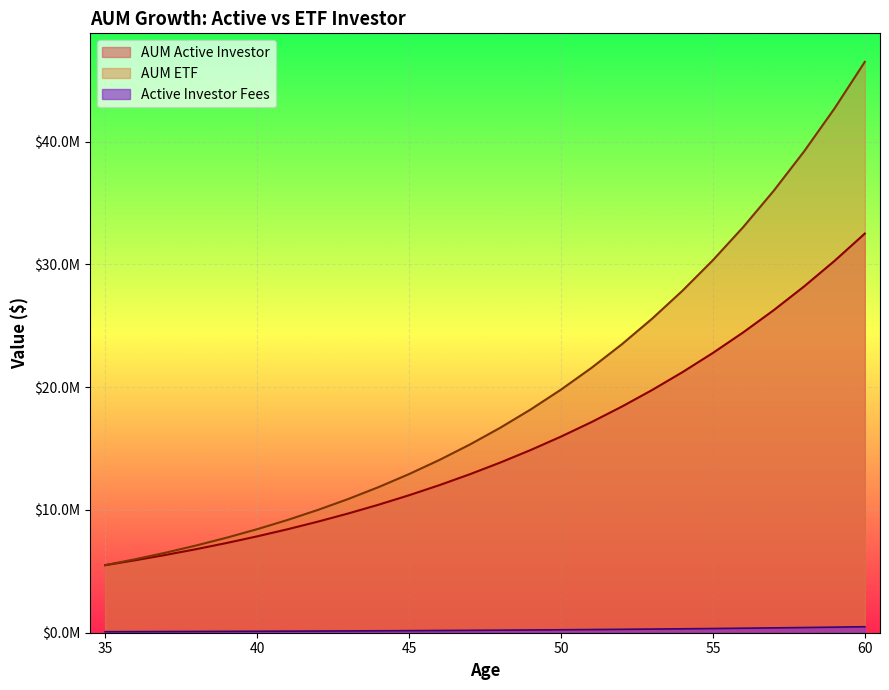

Reading left to right, transcribe all the data shown in this chart.

AUM Active Investor: 35=5500000.0	36=5905075.0	37=6339983.8	38=6806923.6	39=7308253.5	40=7846506.4	41=8424401.6	42=9044858.7	43=9711012.6	44=10426228.7	45=11194120.4	46=12018567.4	47=12903734.9	48=13854094.9	49=14874449.0	50=15969952.2	51=17146139.2	52=18408952.3	53=19764771.7	54=21220447.1	55=22783333.0	56=24461325.5	57=26262902.1	58=28197164.9	59=30273886.1	60=32503557.8
AUM ETF: 35=5500000.0	36=5990204.0	37=6524098.9	38=7105578.8	39=7738884.8	40=8428636.1	41=9179863.6	42=9998046.5	43=10889152.4	44=11859680.8	45=12916710.4	46=14067951.0	47=15321799.3	48=16687400.6	49=18174715.3	50=19794591.3	51=21558843.6	52=23480340.2	53=25573096.0	54=27852374.9	55=30334801.4	56=33038481.6	57=35983135.3	58=39190240.2	59=42683188.0	60=46487455.1
Active Investor Fees: 35=82500.0	36=88576.1	37=95099.8	38=102103.9	39=109623.8	40=117697.6	41=126366.0	42=135672.9	43=145665.2	44=156393.4	45=167911.8	46=180278.5	47=193556.0	48=207811.4	49=223116.7	50=239549.3	51=257192.1	52=276134.3	53=296471.6	54=318306.7	55=341750.0	56=366919.9	57=393943.5	58=422957.5	59=454108.3	60=487553.4